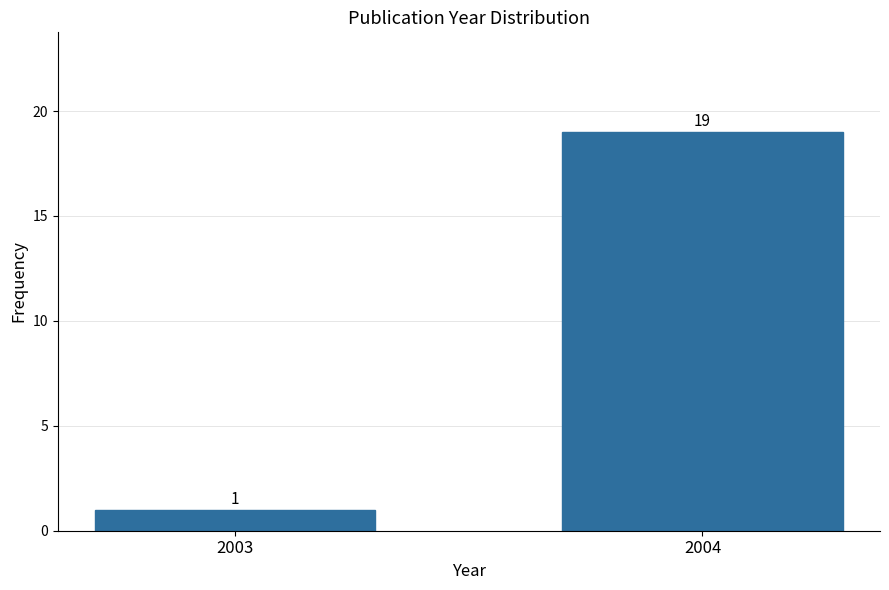

Reading left to right, list all the values displayed in this chart.

2003=1	2004=19